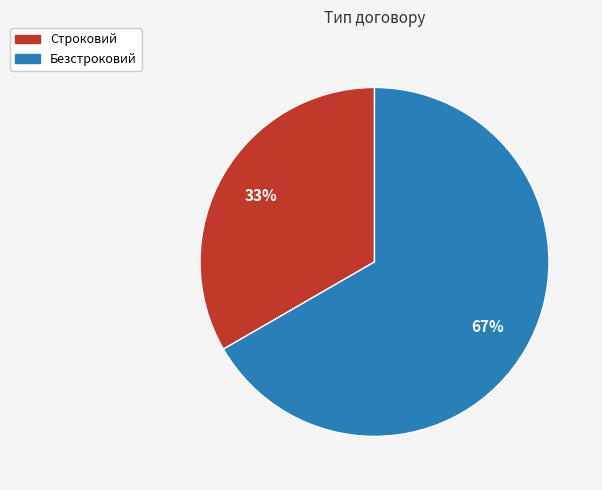

Rank the categories by value from lowest to highest.

Строковий, Безстроковий